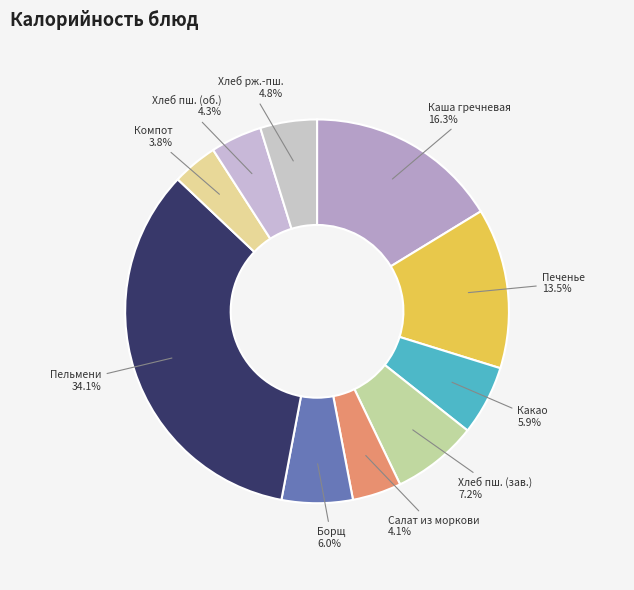

How many slices are in this pie chart?

10